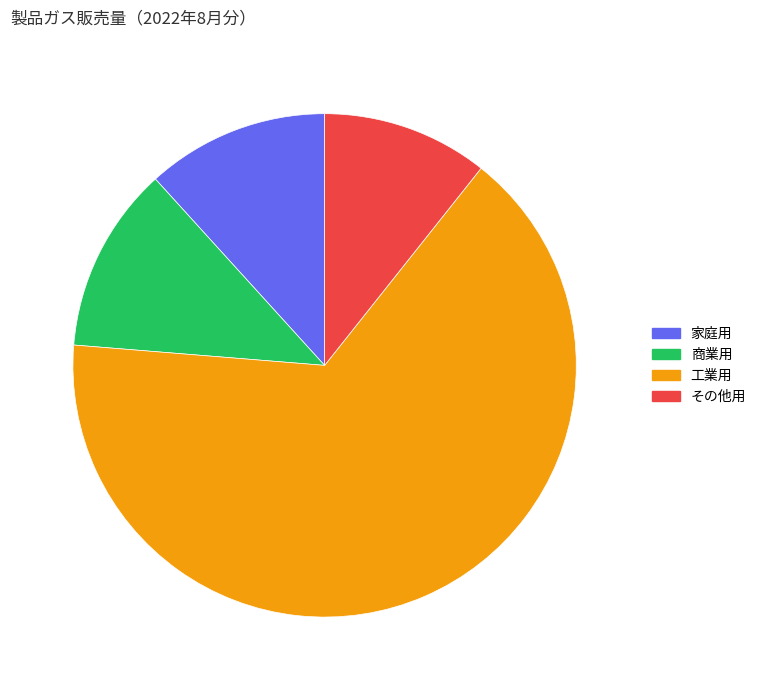

What percentage do 商業用 and 工業用 together represent?

77.6%